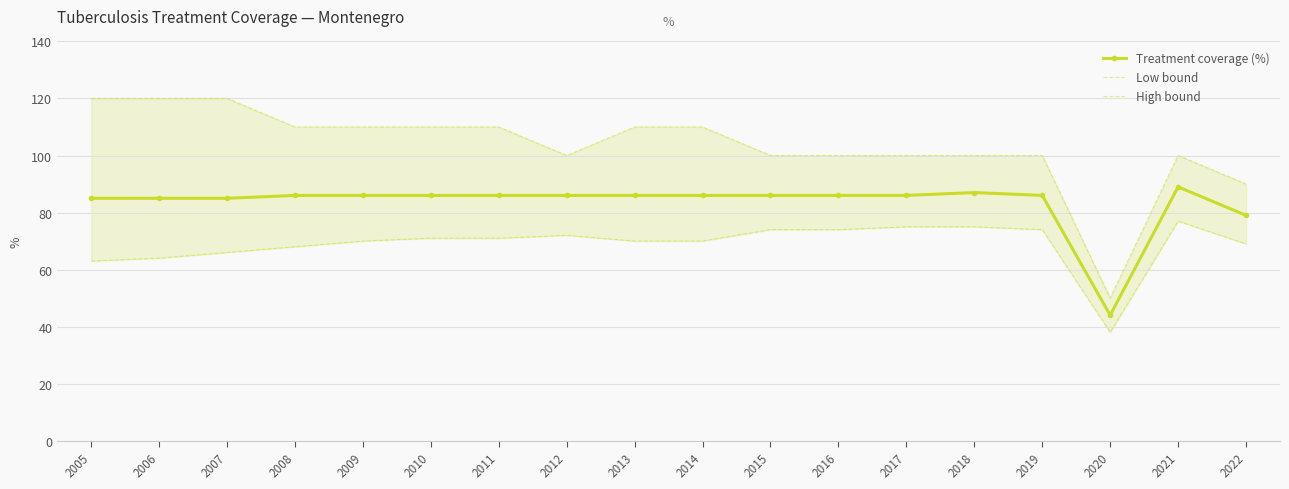

Rank the series by their average value, from highest to lowest.

High bound, Treatment coverage (%), Low bound